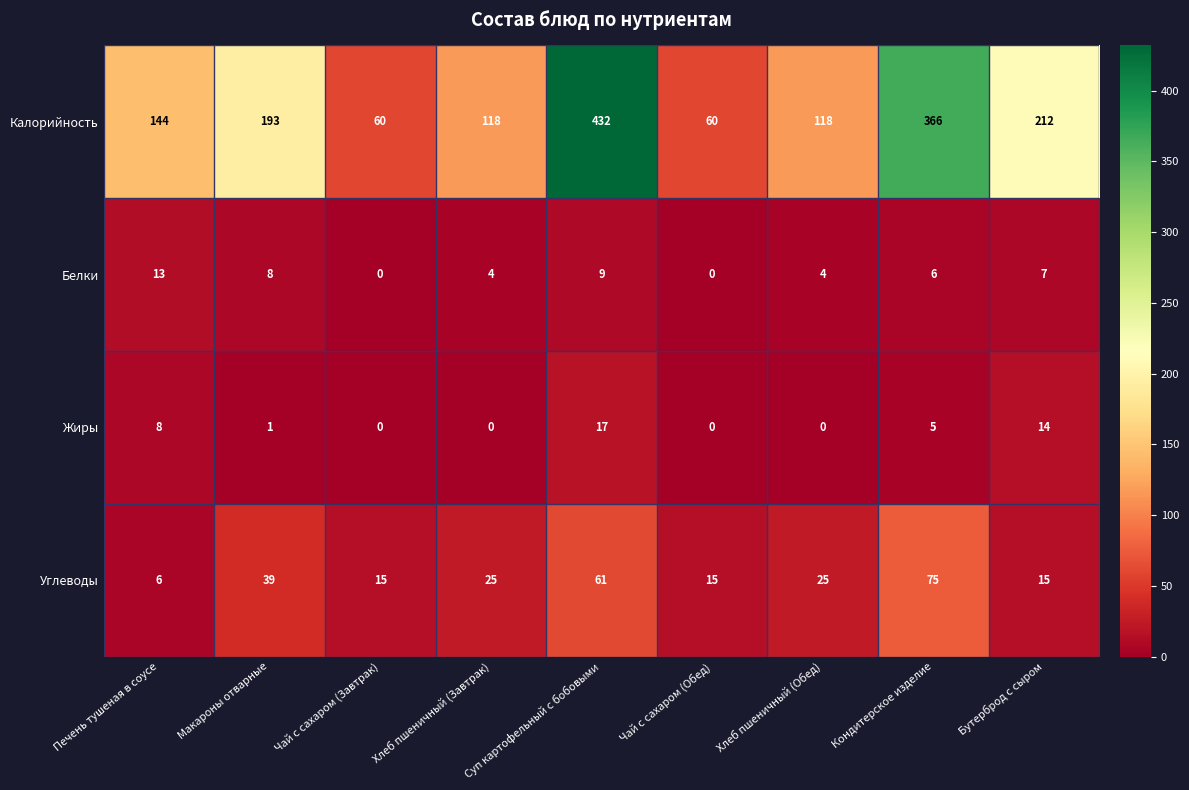

How many series are shown in this chart?

4